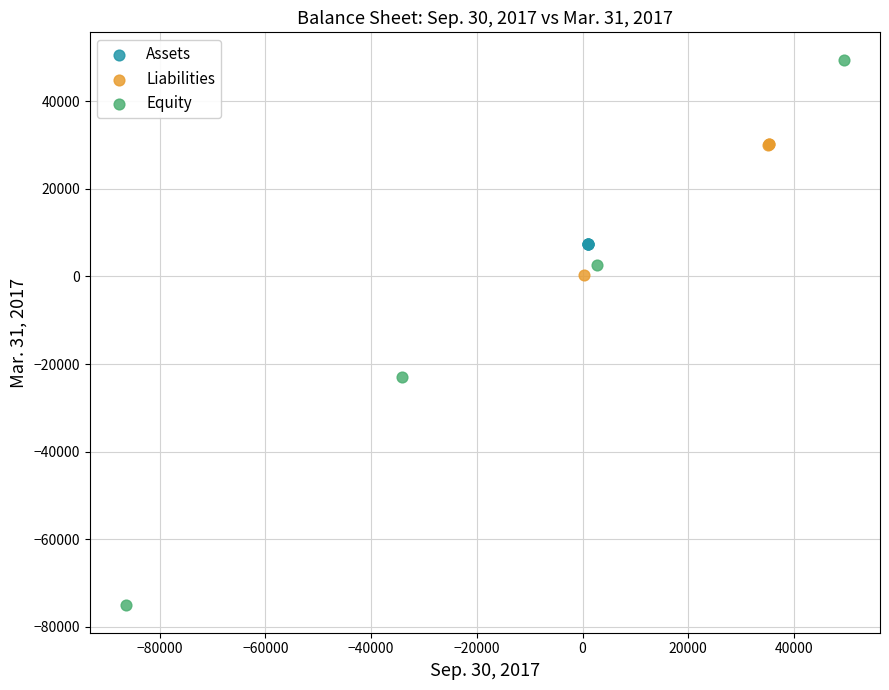

Which series reaches the minimum Y coordinate?

Equity